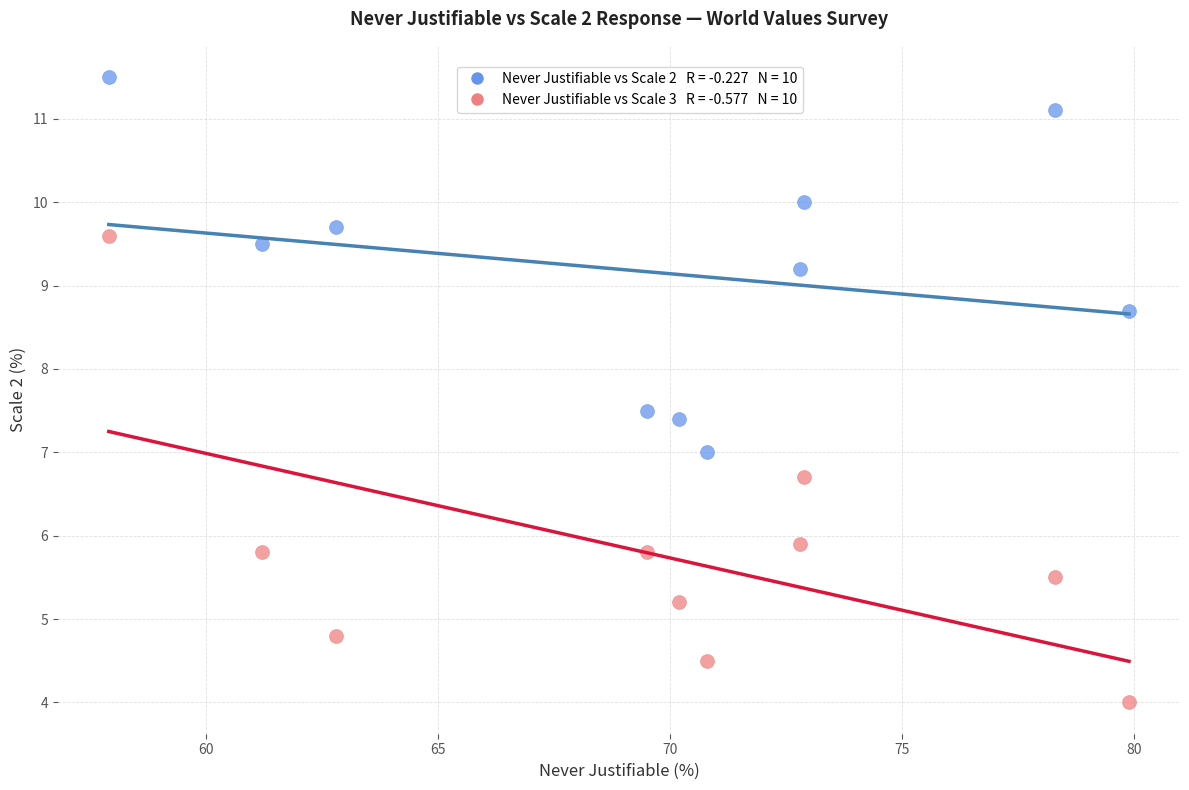

Across all data points, what is the range of Y values (max minus min)?

7.5